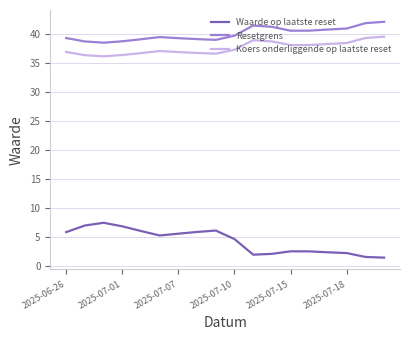

List the series in order of their peak value, lowest first.

Waarde op laatste reset, Koers onderliggende op laatste reset, Resetgrens